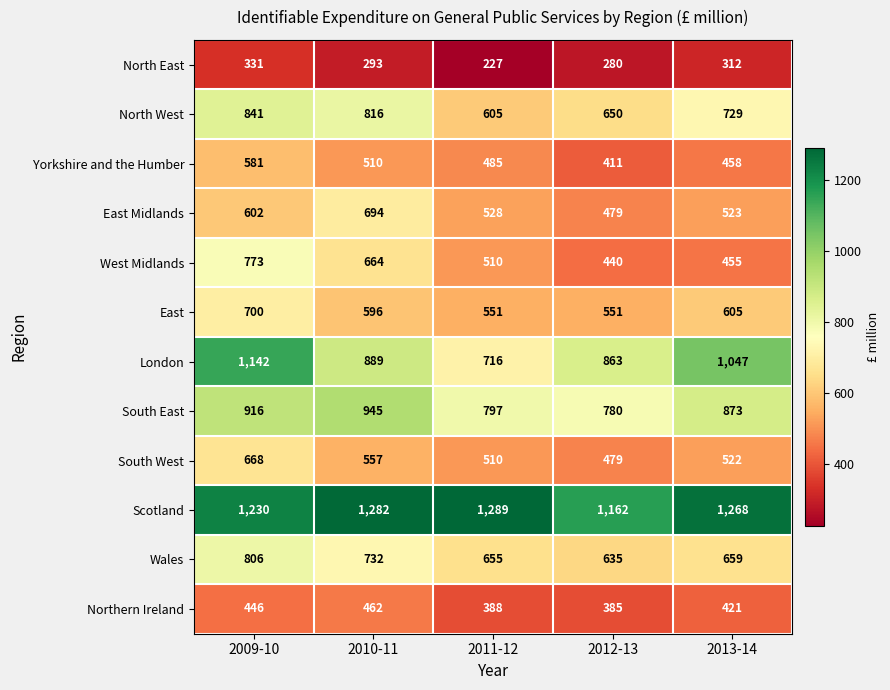

How many Yorkshire and the Humber values are between 458 and 510?

3